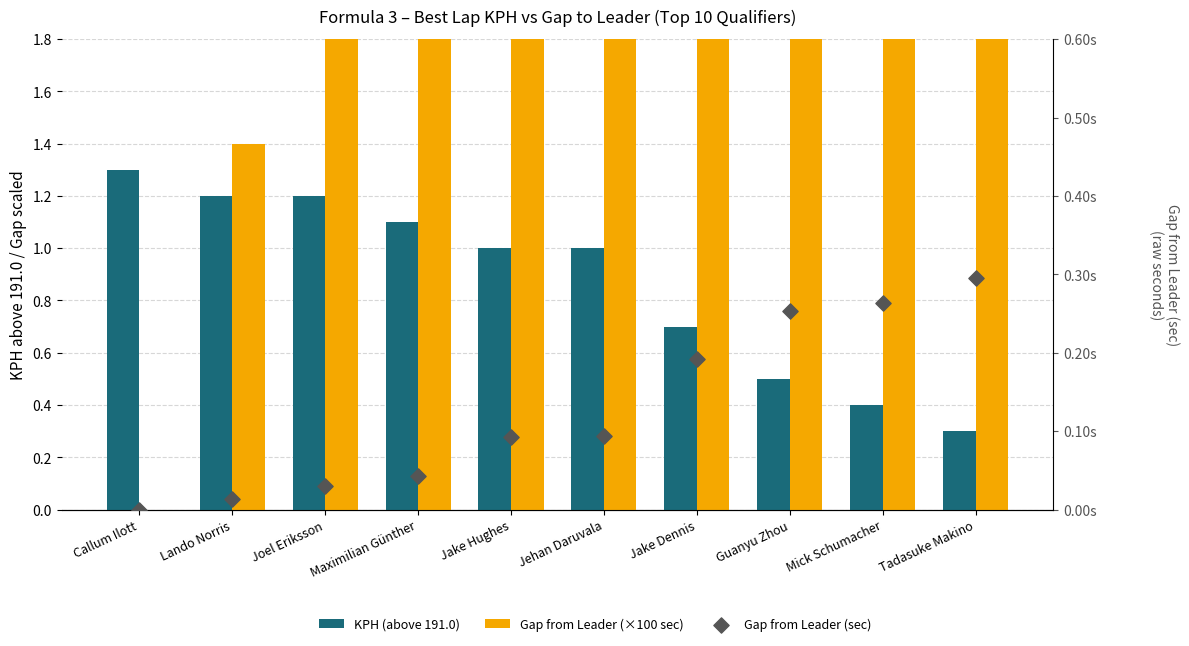

What are all the series names shown in the legend?

KPH (above 191.0), Gap from Leader (×100 sec), Gap from Leader (sec)